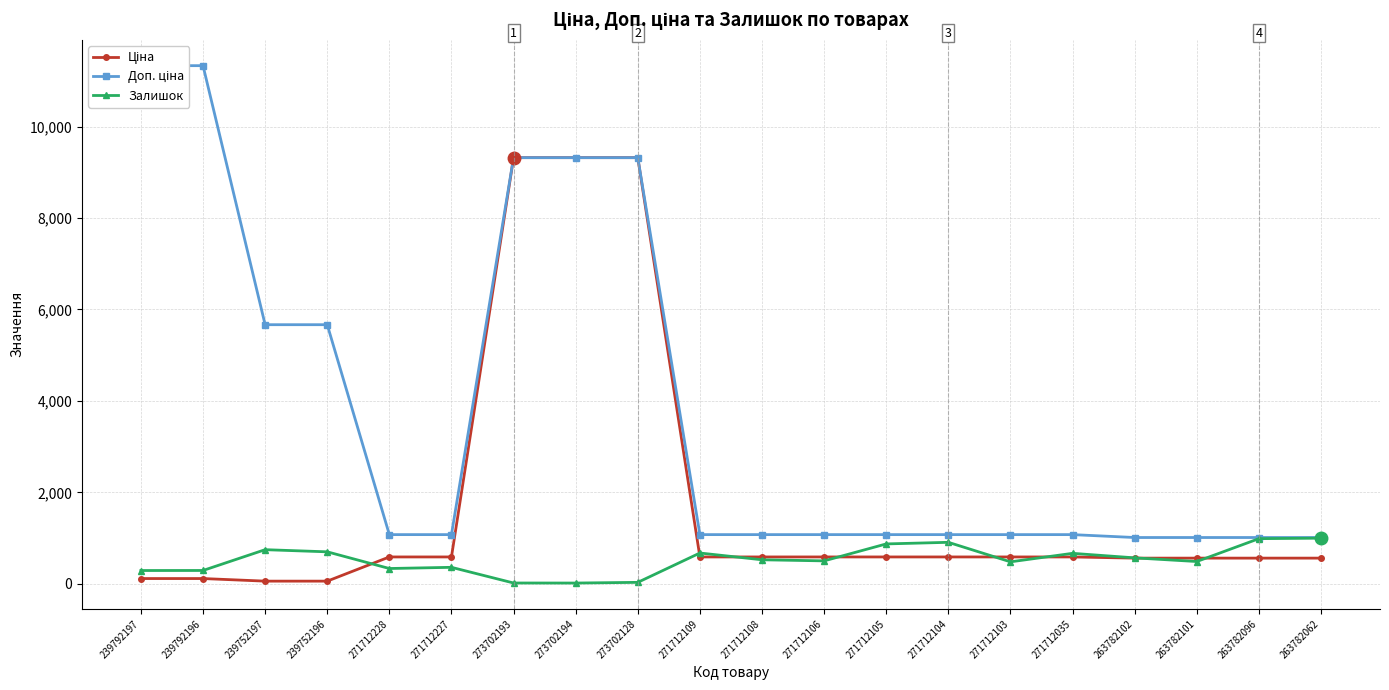

What is the sum of all Залишок values?

10427.0